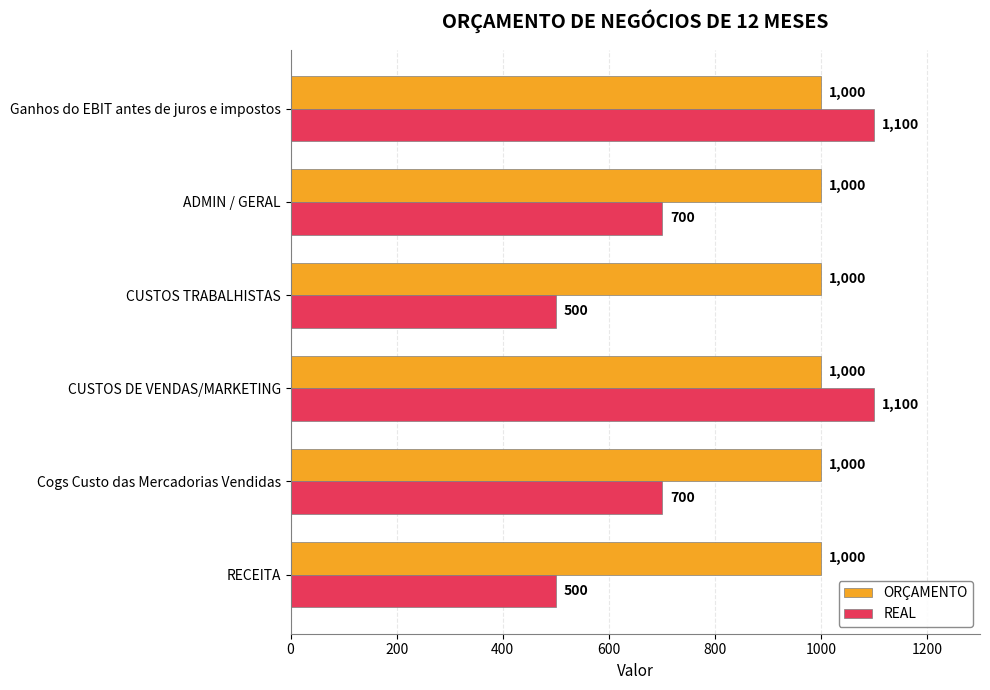

Rank the series by their average value, from lowest to highest.

REAL, ORÇAMENTO